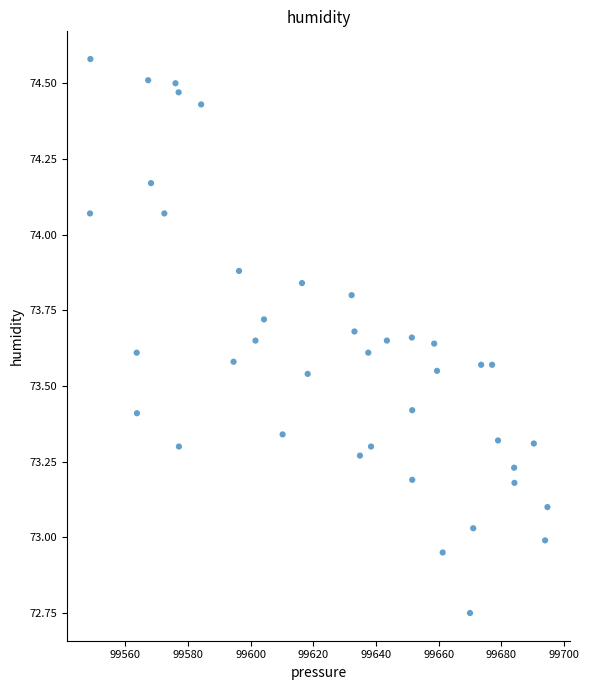

What is the range of X values (max minus min)?

146.0